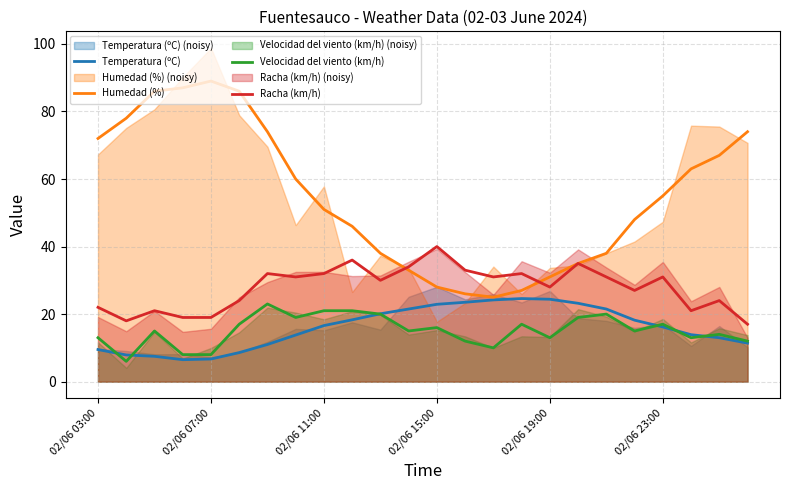

What is the difference between the Humedad (%) values at 17 and 13?

9.0